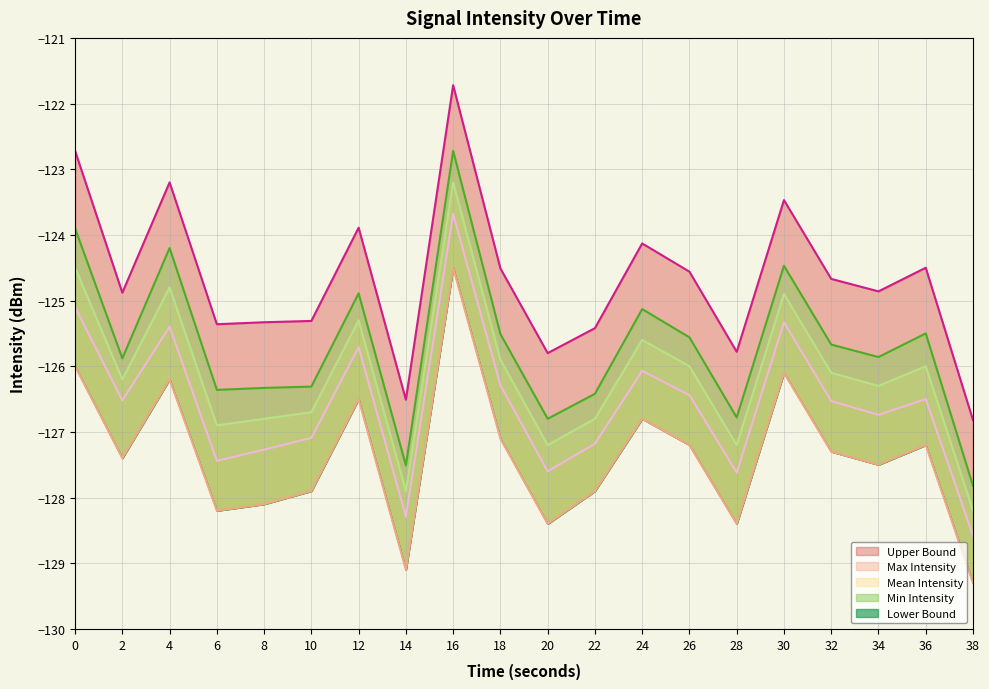

Count the number of categories in the chart.

20